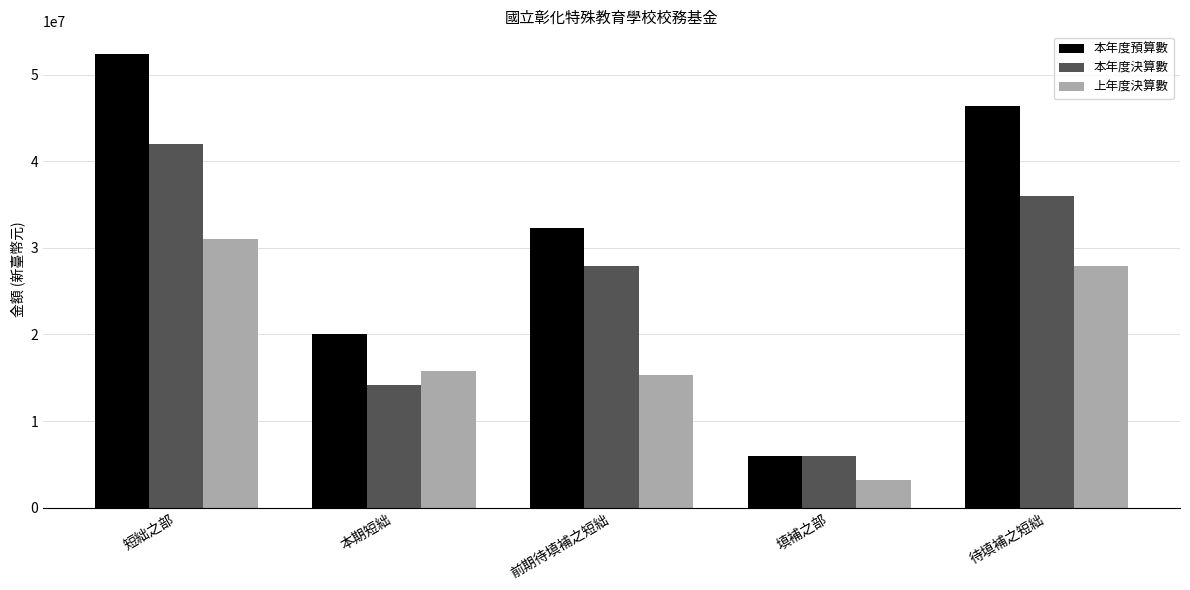

Reading left to right, transcribe all the data shown in this chart.

本年度預算數: 52424000	20061000	32363000	6000000	46424000
本年度決算數: 41990113	14114121	27875992	6000000	35990113
上年度決算數: 31049992	15747818	15302174	3174000	27875992